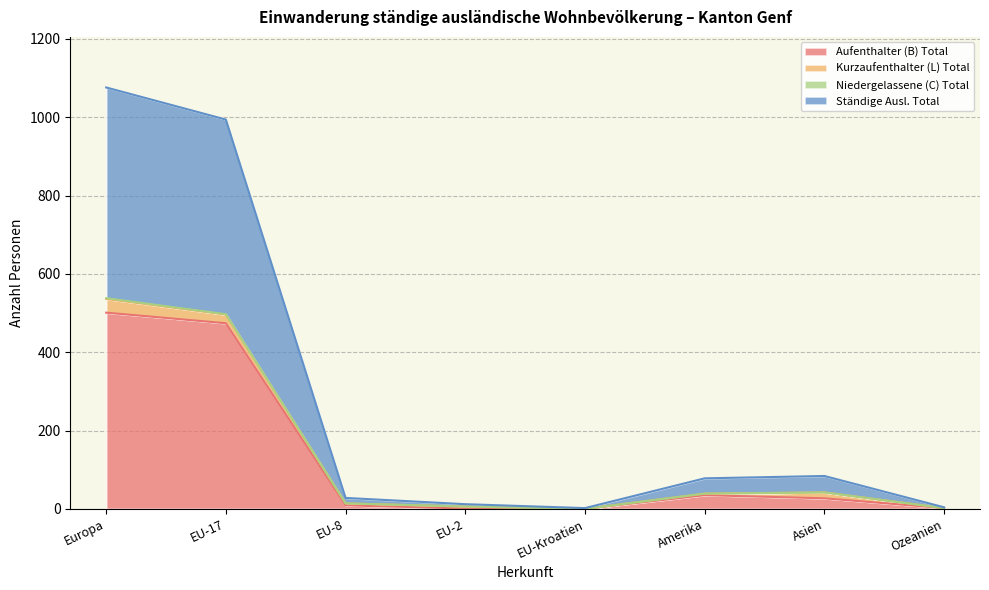

What is the label of the 8th point from the left?

Ozeanien